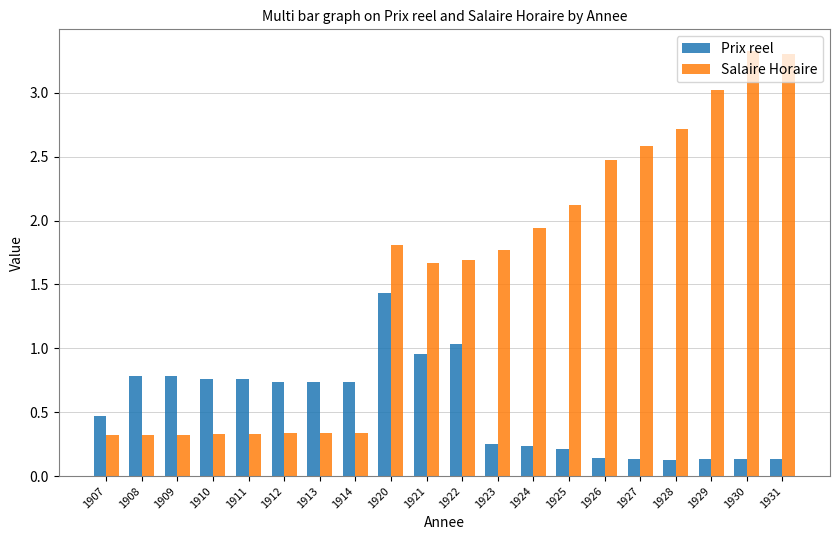

Between 1909 and 1921, which series saw the biggest shift?

Salaire Horaire